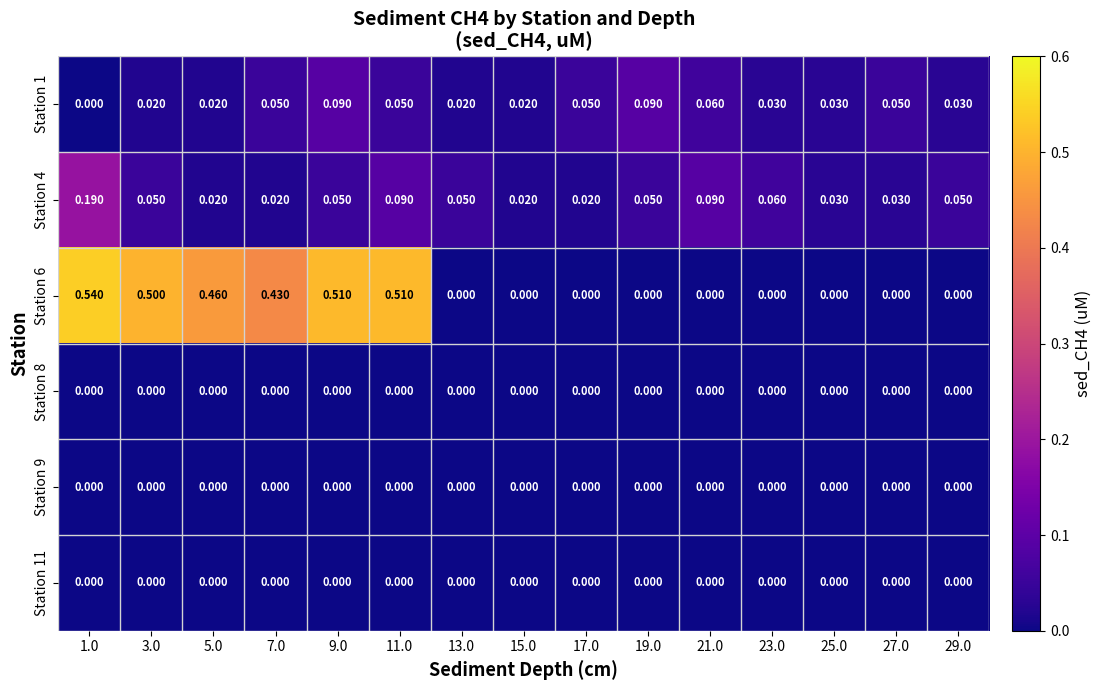

Which series changed the most between 1.0 and 25.0?

Station 6